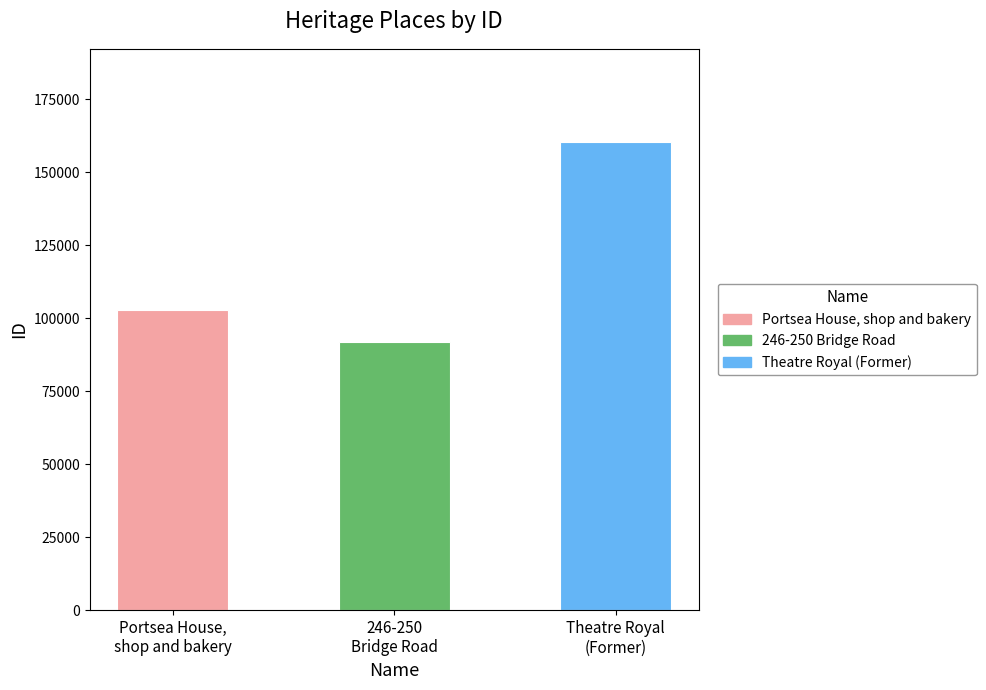

What position from the left is Theatre Royal
(Former)?

3